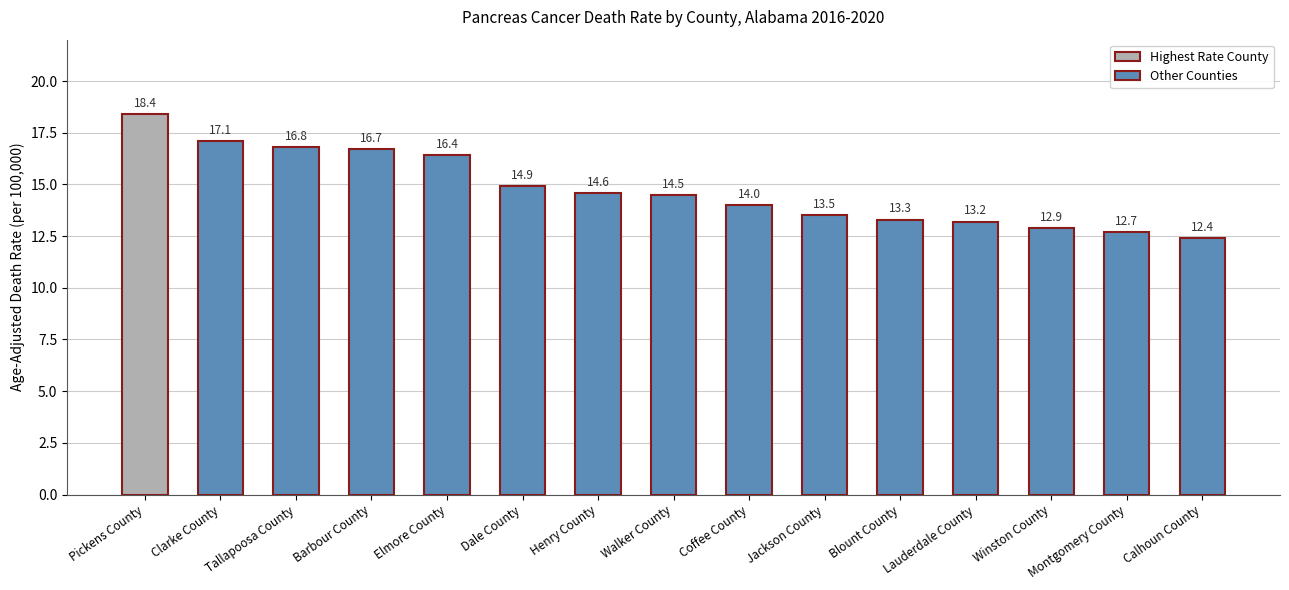

At which label is the value closest to 15?

Dale County